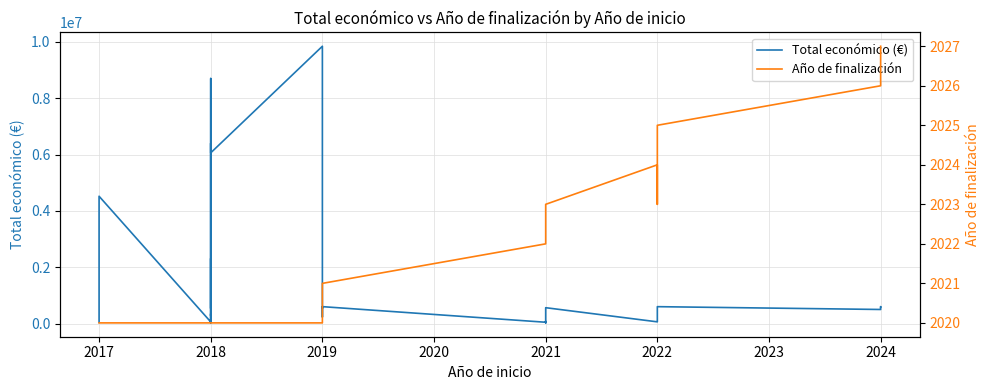

Reading right to left, what are all the values shown in this chart?

Total económico (€): 589584	599134	550111	520062	499059	599022	62065	59947	562446	430411	22800	49977	41490	46175	73169	45592	599605	232189	479561	592376	543404	9847932	6062169	6401275	271552	538000	2310026	537357	8701686	64630	344243	24017	57500	4520649	2464572	42072
Año de finalización: 2027	2027	2027	2027	2026	2025	2023	2024	2023	2023	2022	2022	2022	2022	2022	2022	2021	2021	2021	2021	2021	2020	2020	2020	2020	2020	2020	2020	2020	2020	2020	2020	2020	2020	2020	2020